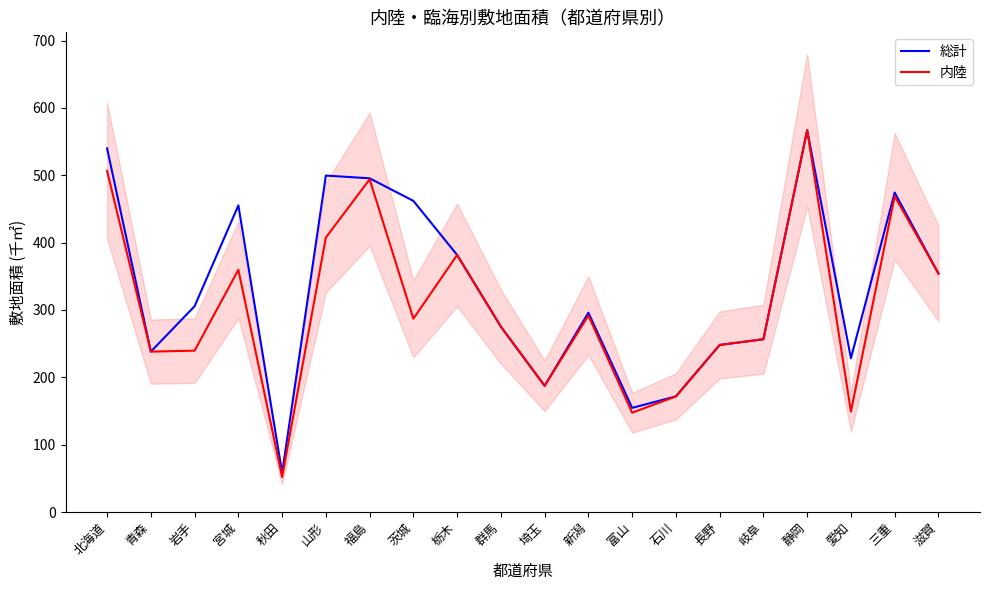

What is the label of the 20th point from the right?

北海道